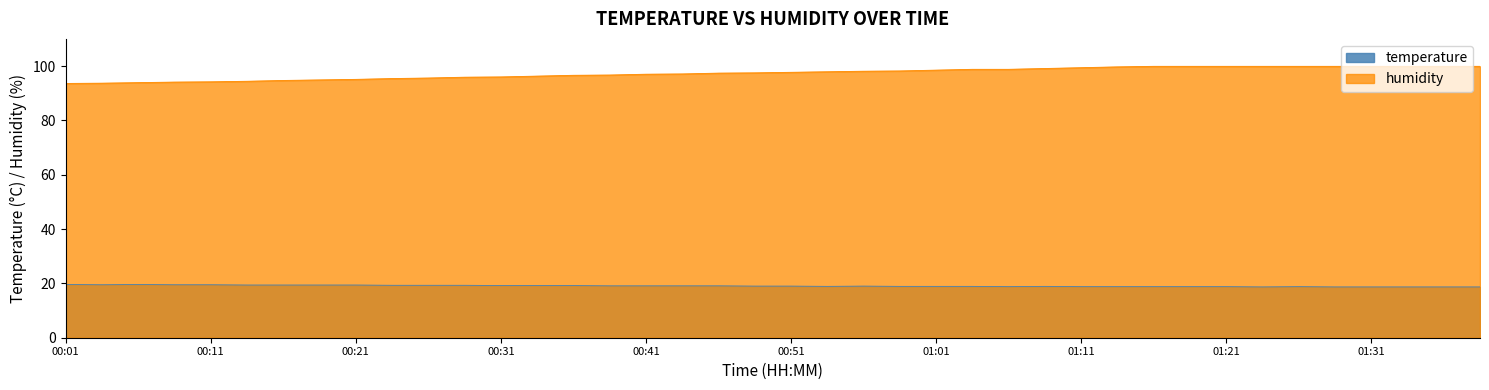

Rank the series by their maximum value, from lowest to highest.

temperature, humidity